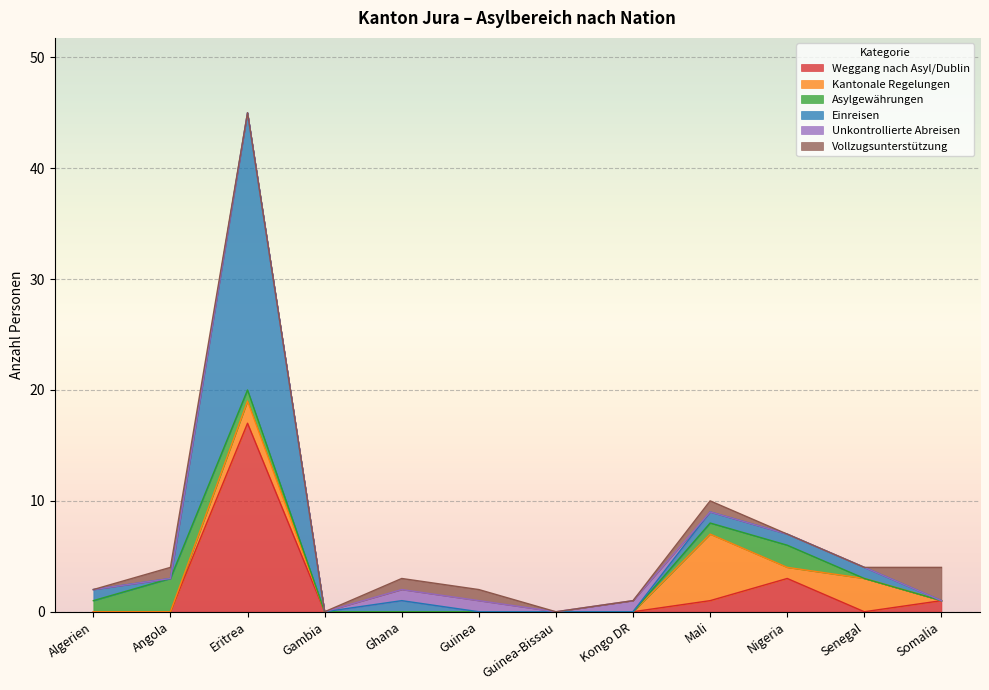

List the series in order of their peak value, highest first.

Einreisen, Weggang nach Asyl/Dublin, Kantonale Regelungen, Asylgewährungen, Vollzugsunterstützung, Unkontrollierte Abreisen